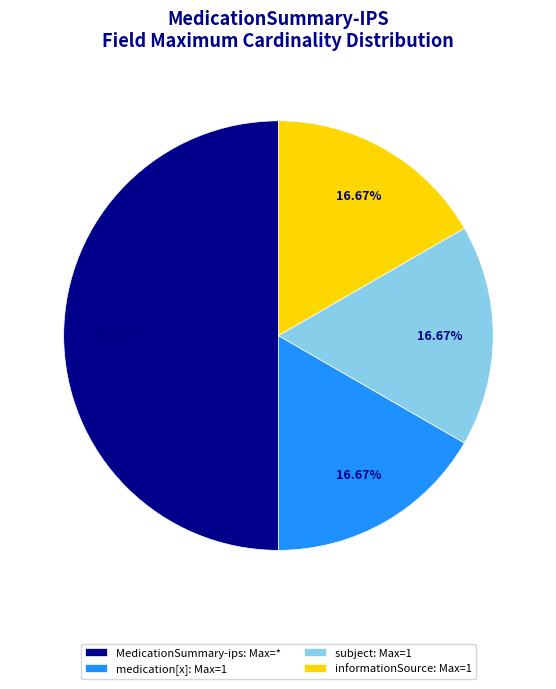

Is medication[x]: Max=1 the majority of the pie?

No